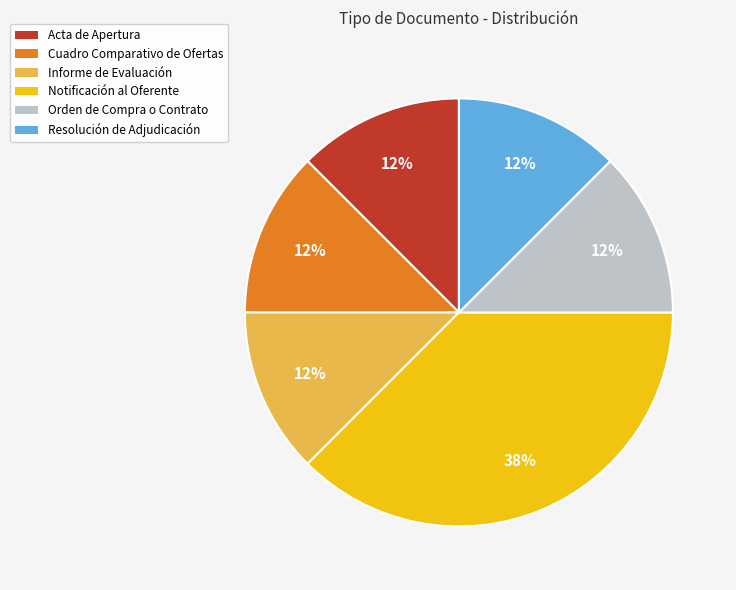

Do Cuadro Comparativo de Ofertas and Acta de Apertura together represent more than half of the pie?

No